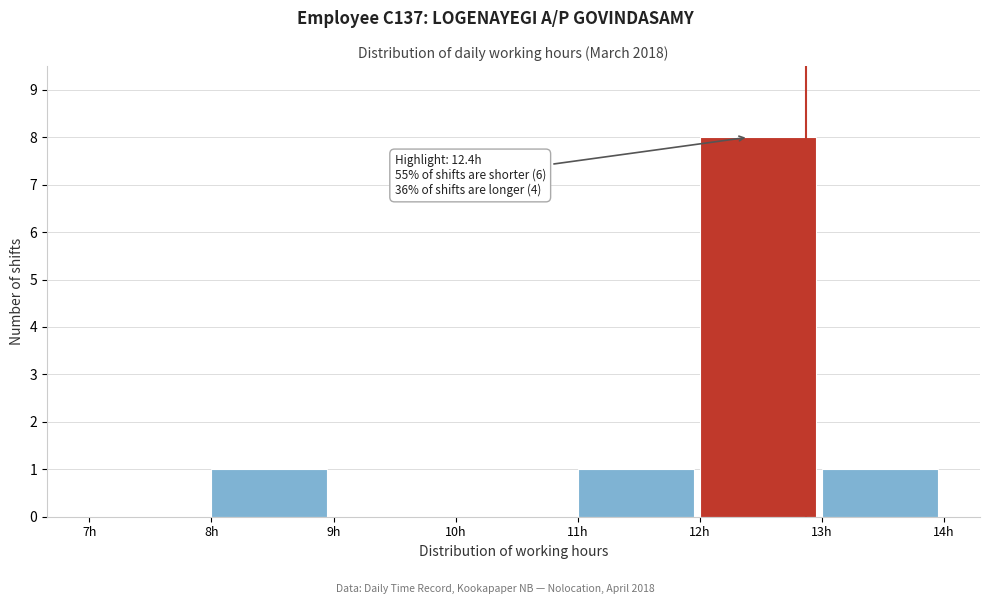

Which range on the x-axis has the tallest bar?

12 to 13